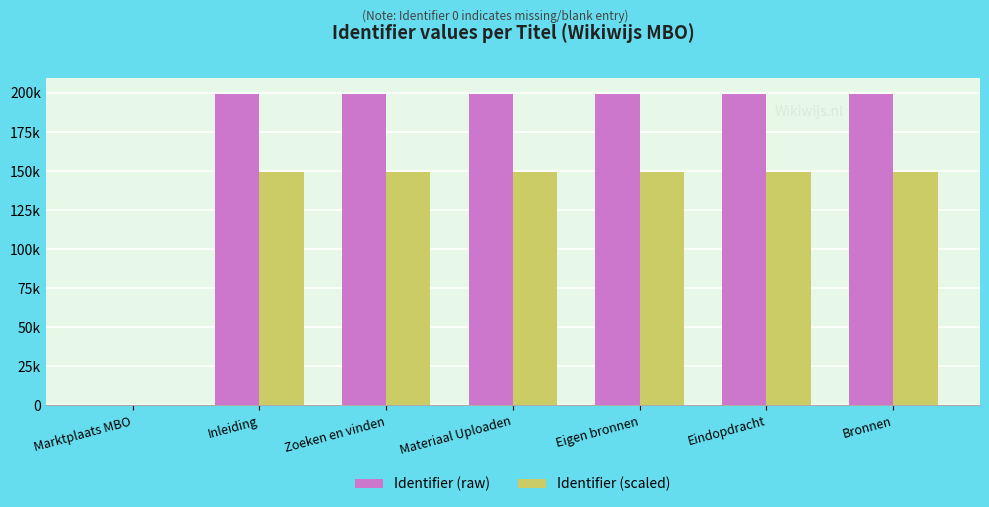

Rank the categories by Identifier (scaled) value from highest to lowest.

Bronnen, Eindopdracht, Eigen bronnen, Materiaal Uploaden, Zoeken en vinden, Inleiding, Marktplaats MBO